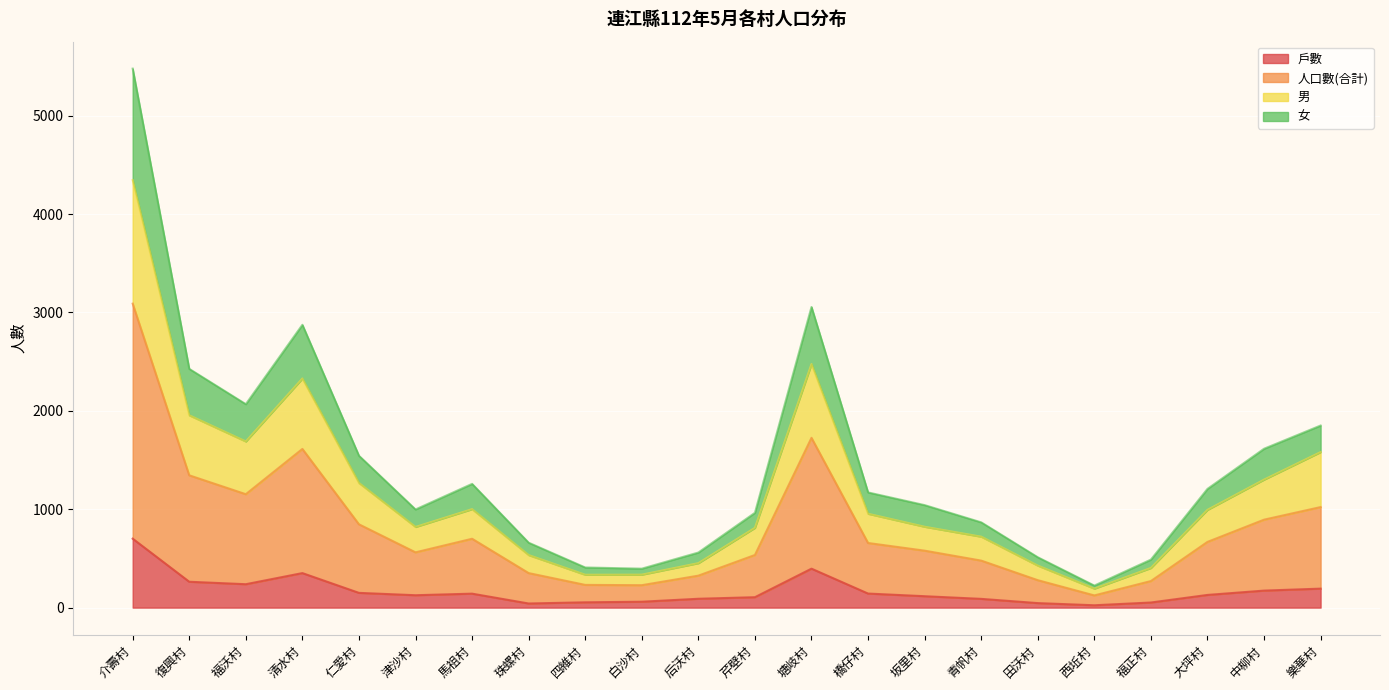

Where is 戶數 nearest to the value 362?

清水村